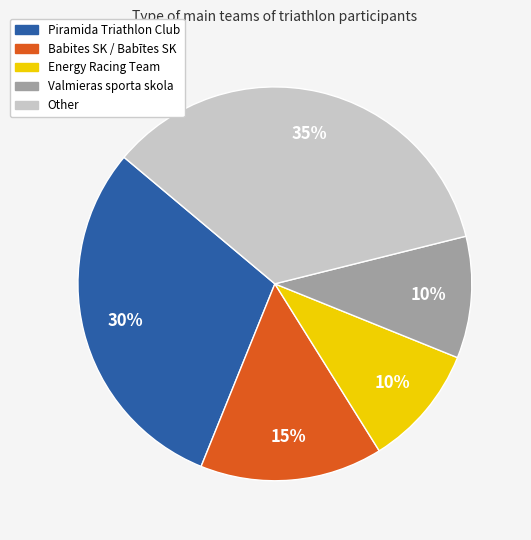

To the nearest percent, what portion does Energy Racing Team represent?

10%